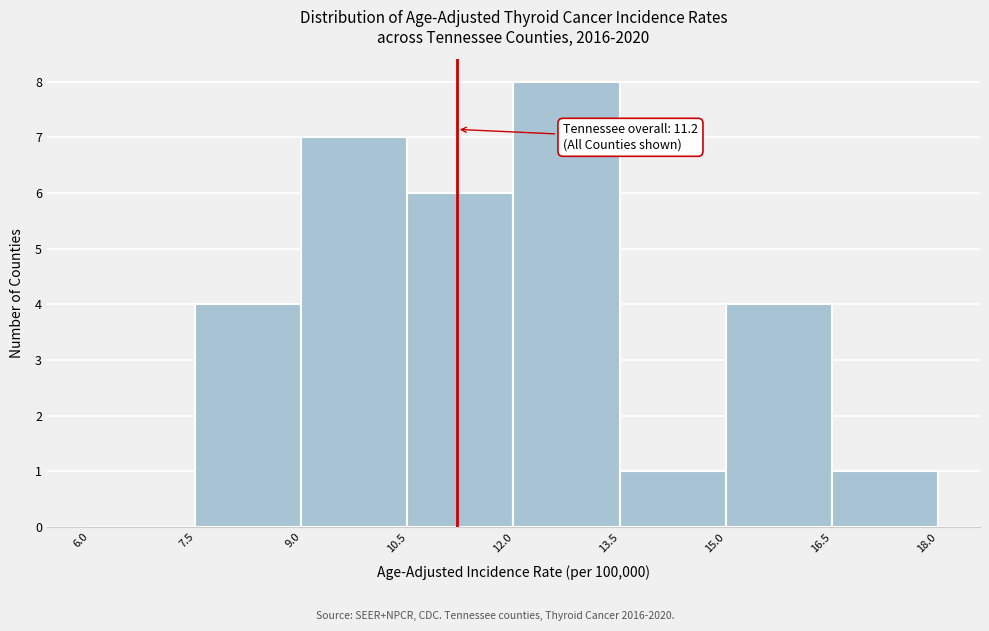

Over which range of the x-axis is the bar tallest?

12.0 to 13.5